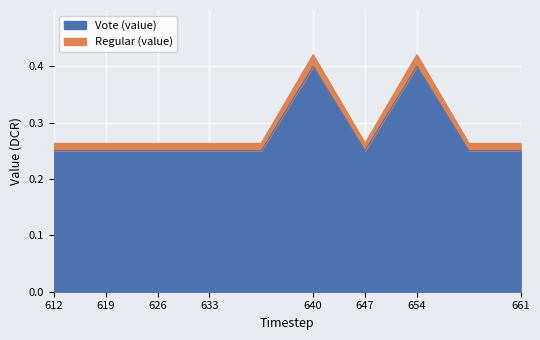

Is it true that Vote (value) equals 0.2 at 640?

False